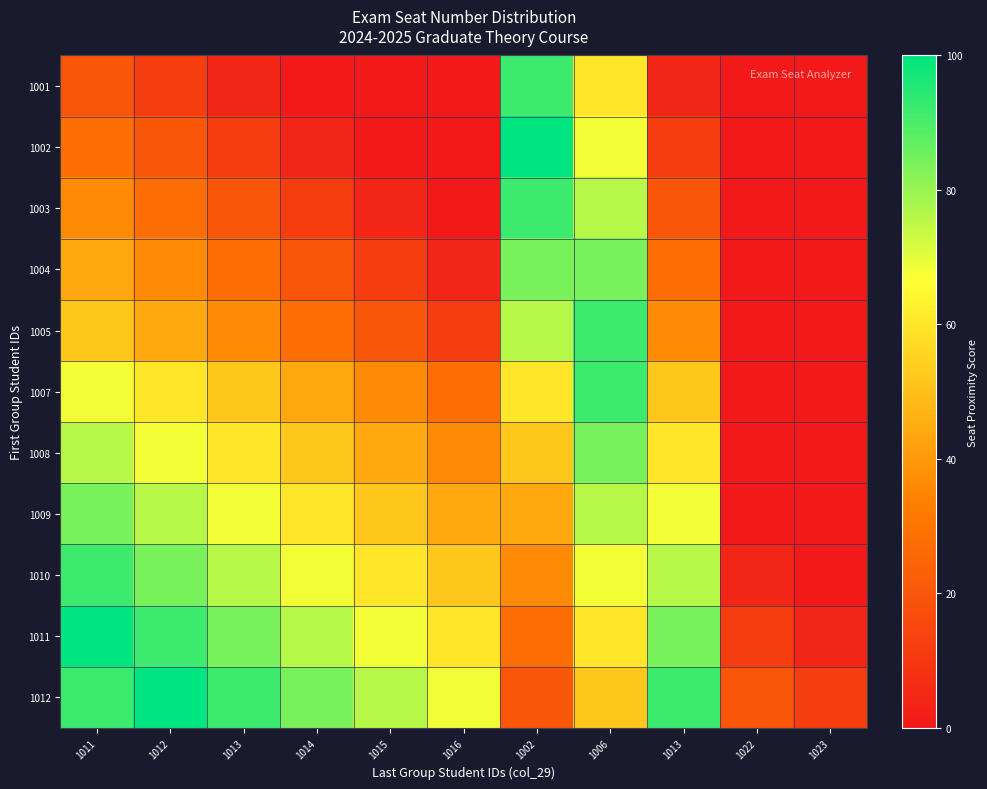

At how many categories does at least one series exceed 50?

9